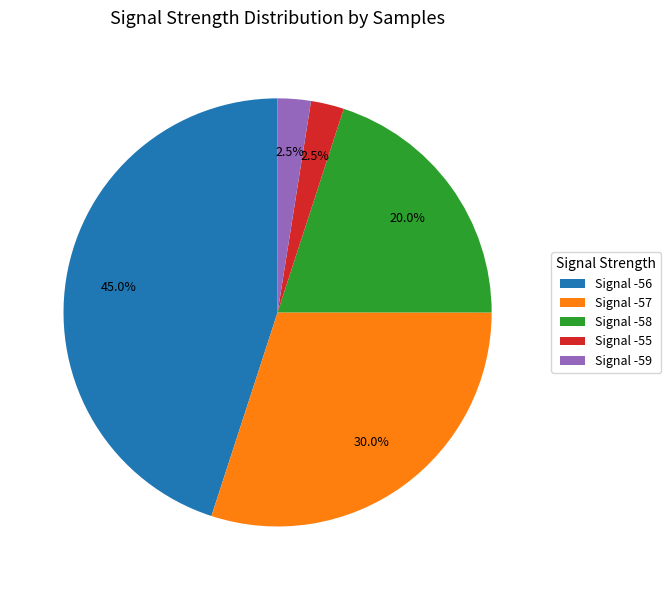

Does Signal -57 represent more than half of the total?

No